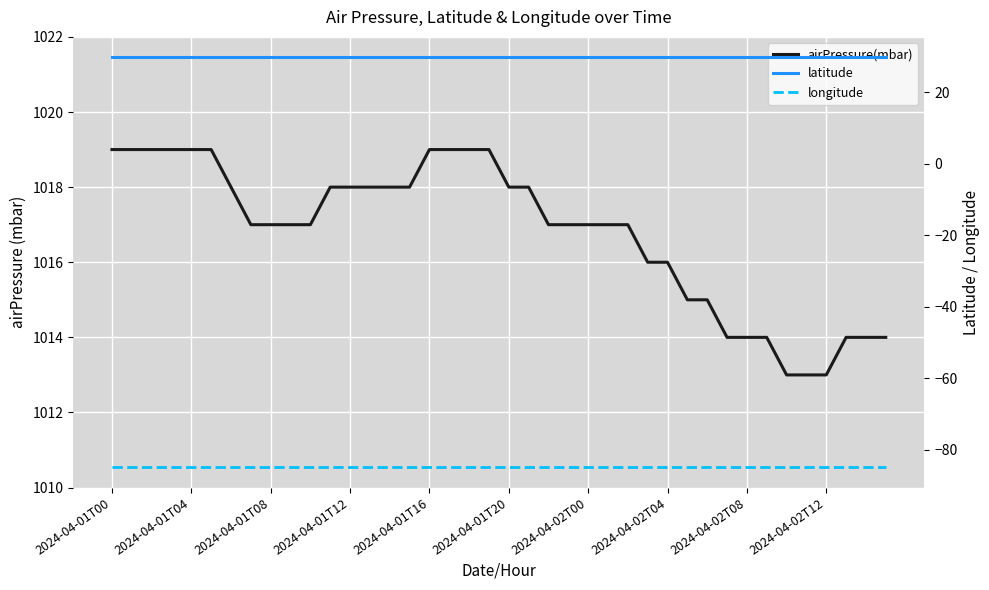

What is the greatest value displayed?

1019.0